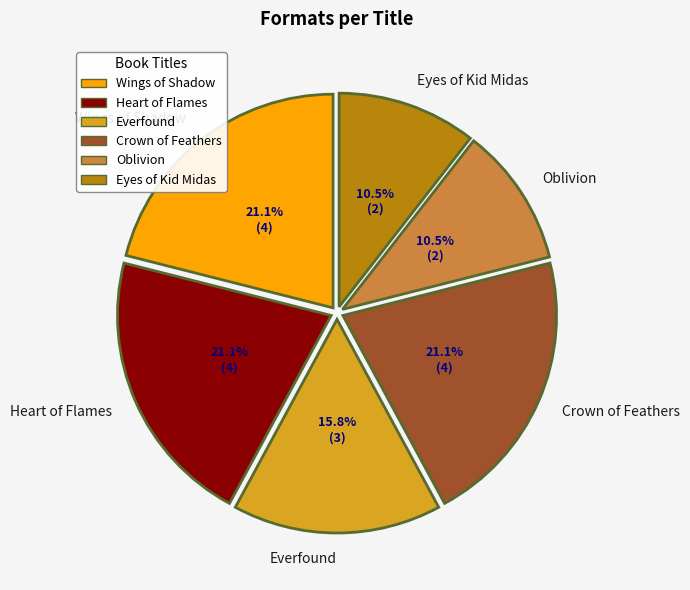

To the nearest percent, what portion does Wings of Shadow represent?

21%